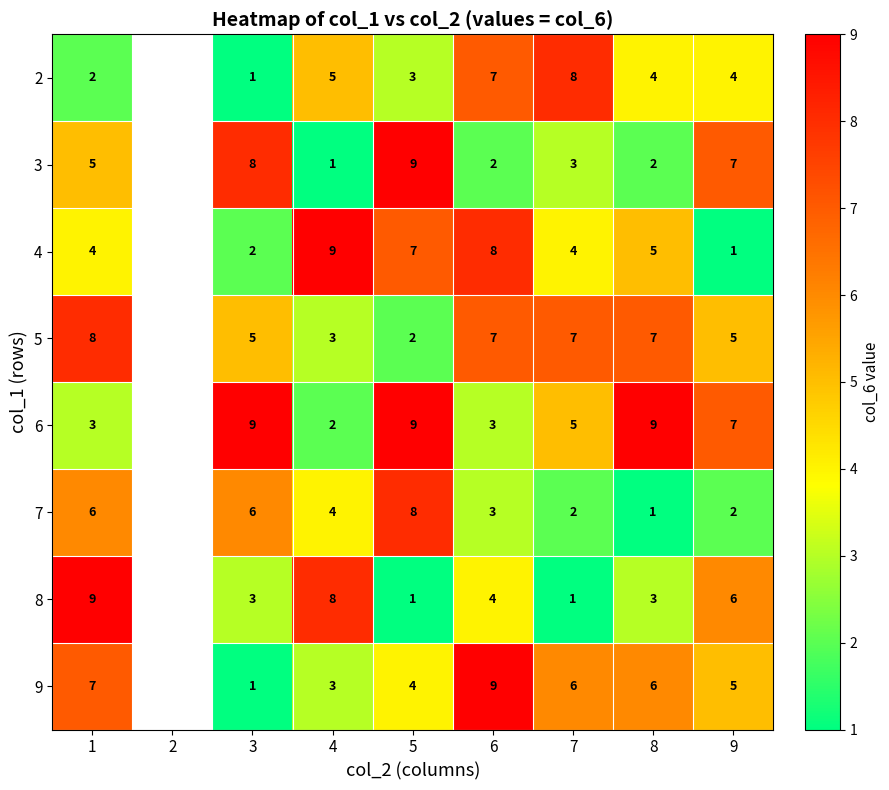

At 1, list the series in order from largest to smallest.

8, 5, 9, 7, 3, 4, 6, 2